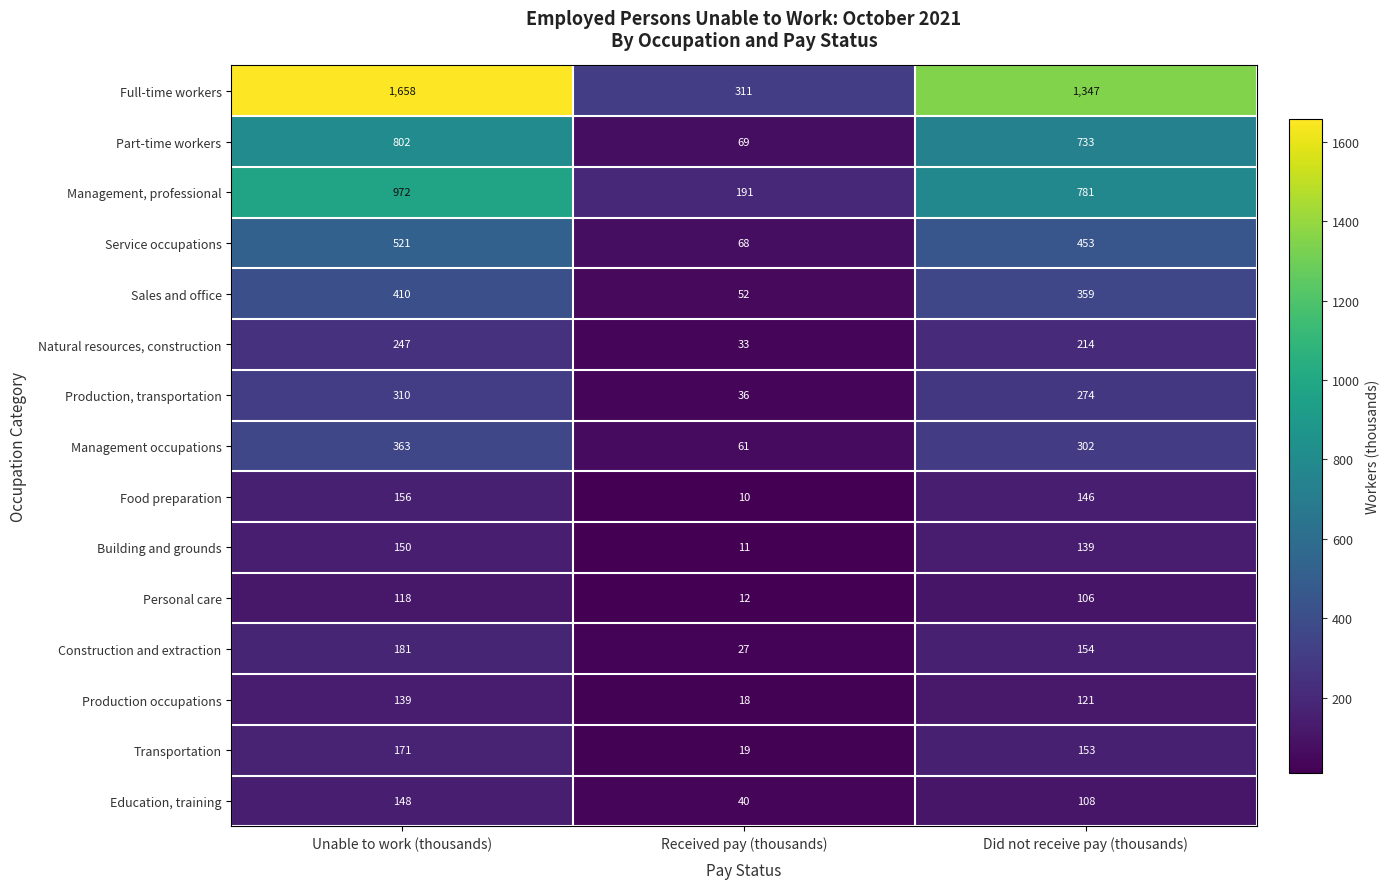

List the series in order of their peak value, lowest first.

Personal care, Production occupations, Education, training, Building and grounds, Food preparation, Transportation, Construction and extraction, Natural resources, construction, Production, transportation, Management occupations, Sales and office, Service occupations, Part-time workers, Management, professional, Full-time workers